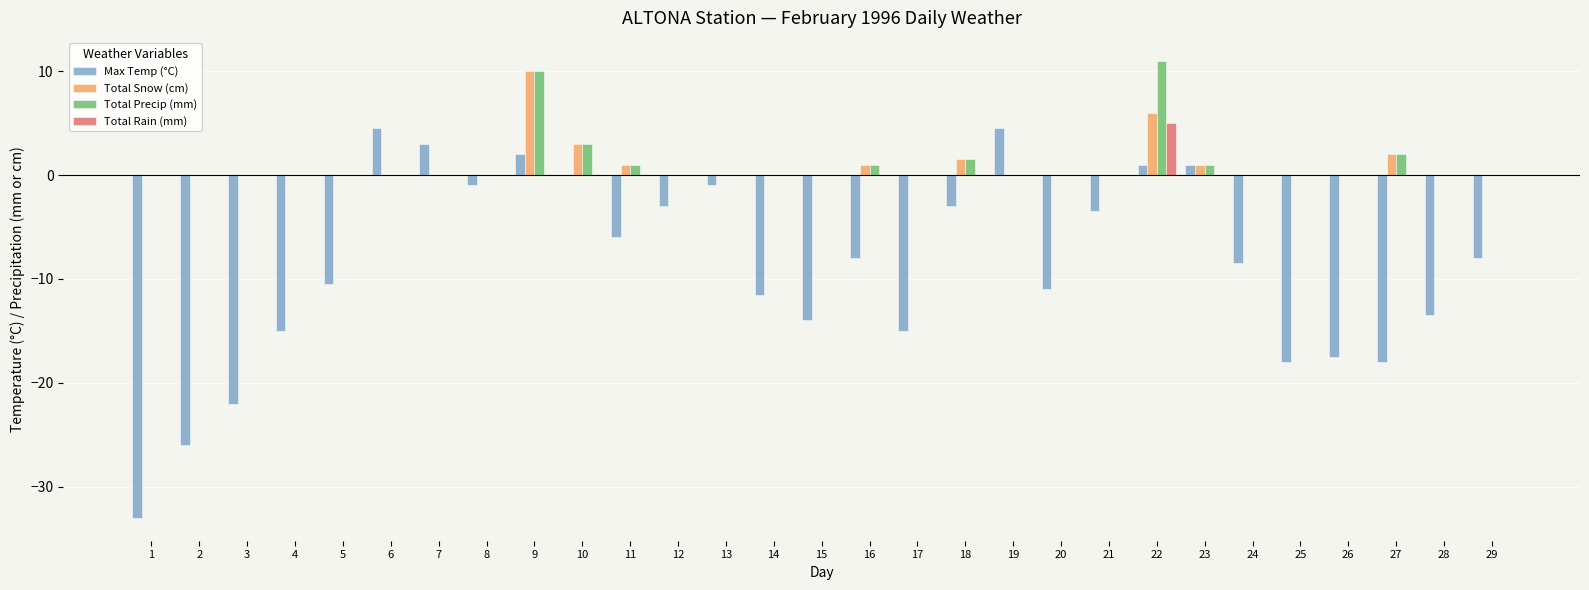

What is the greatest value displayed?

11.0